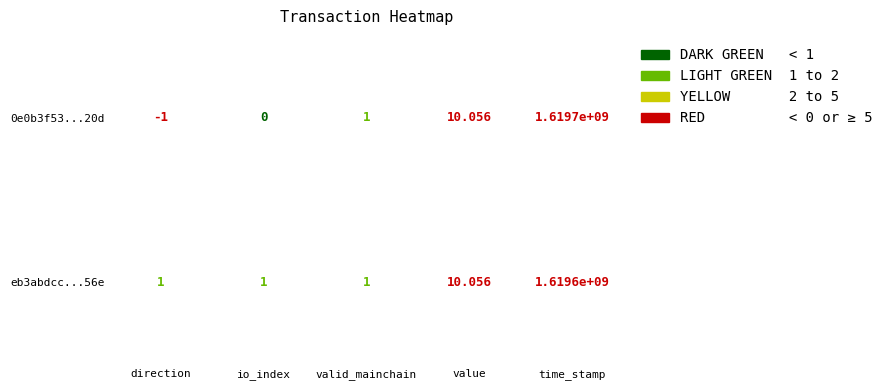

True or false: eb3abdcc4d9fb782a546105edc1fb3967597856 has a value of 10.1 at 3.

True